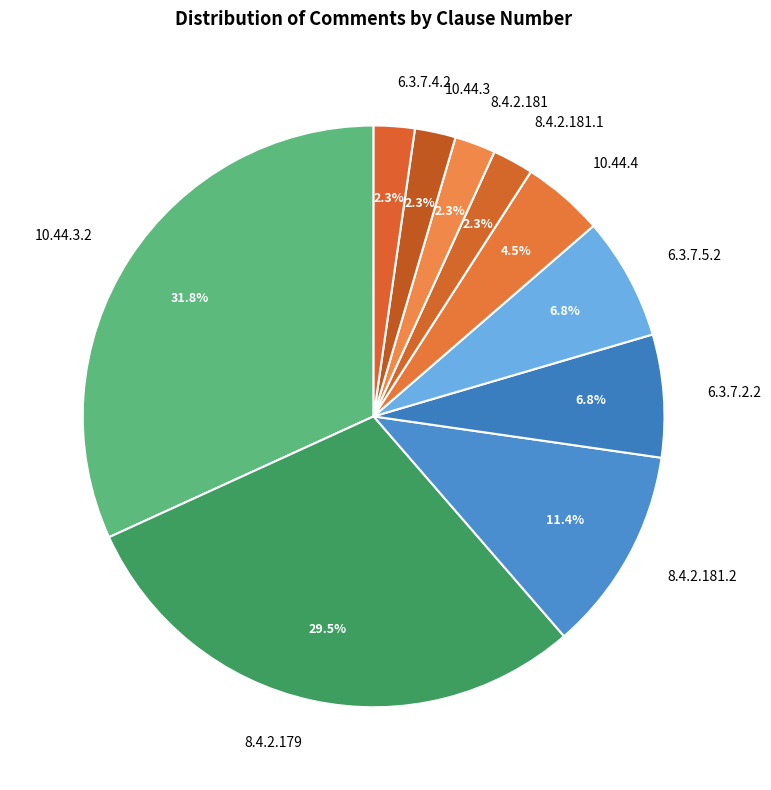

To the nearest percent, what is the average slice percentage?

10%